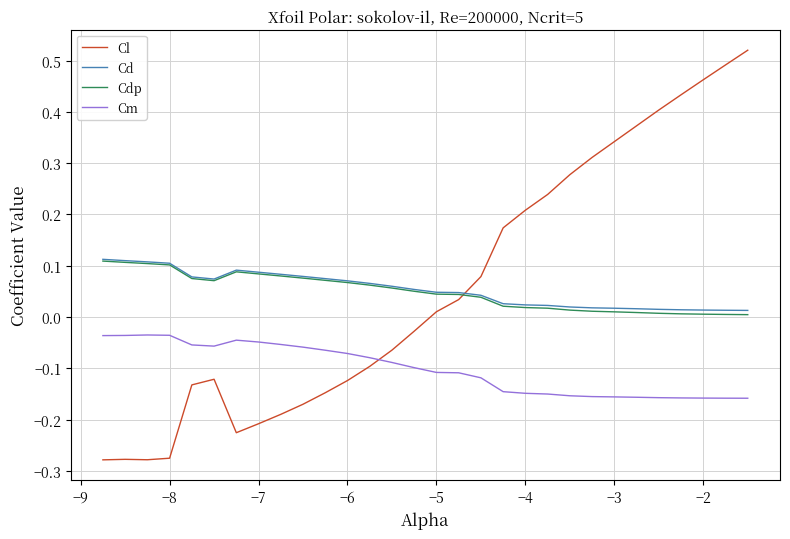

Which series has the largest range (max minus min)?

Cl